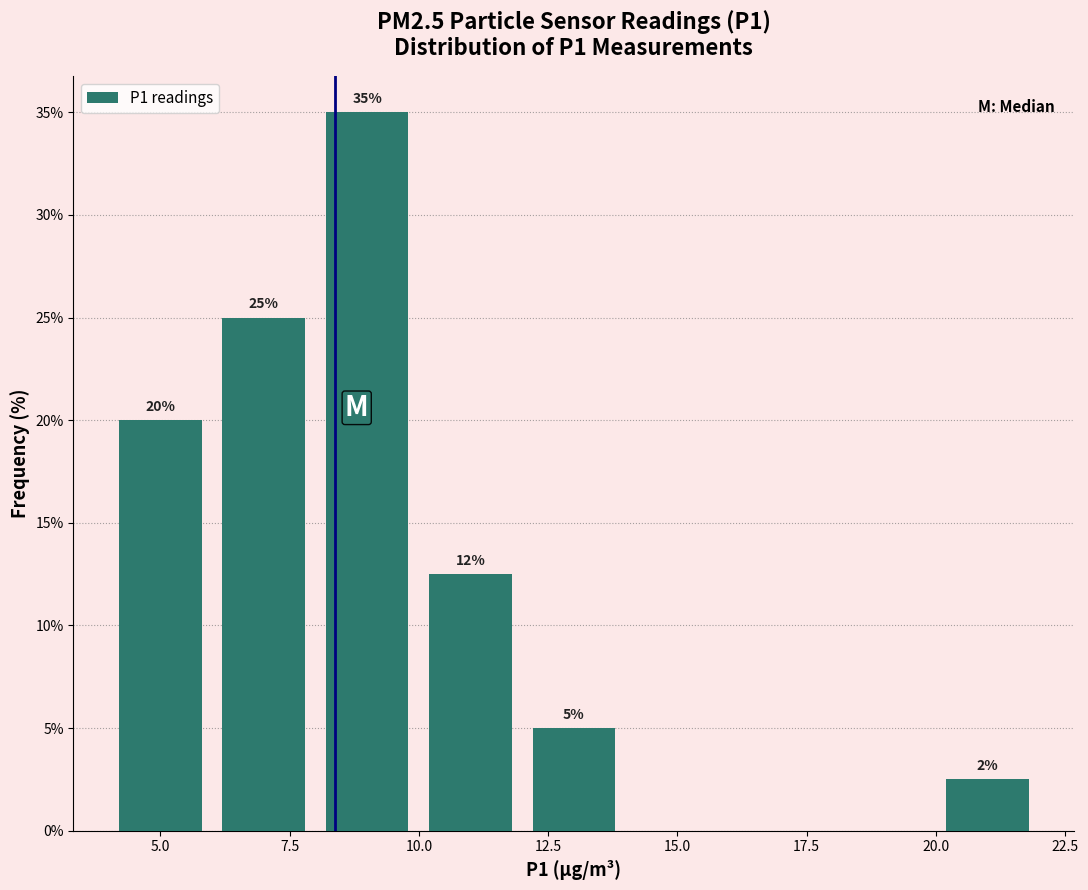

Which range on the x-axis has the tallest bar?

8 to 10